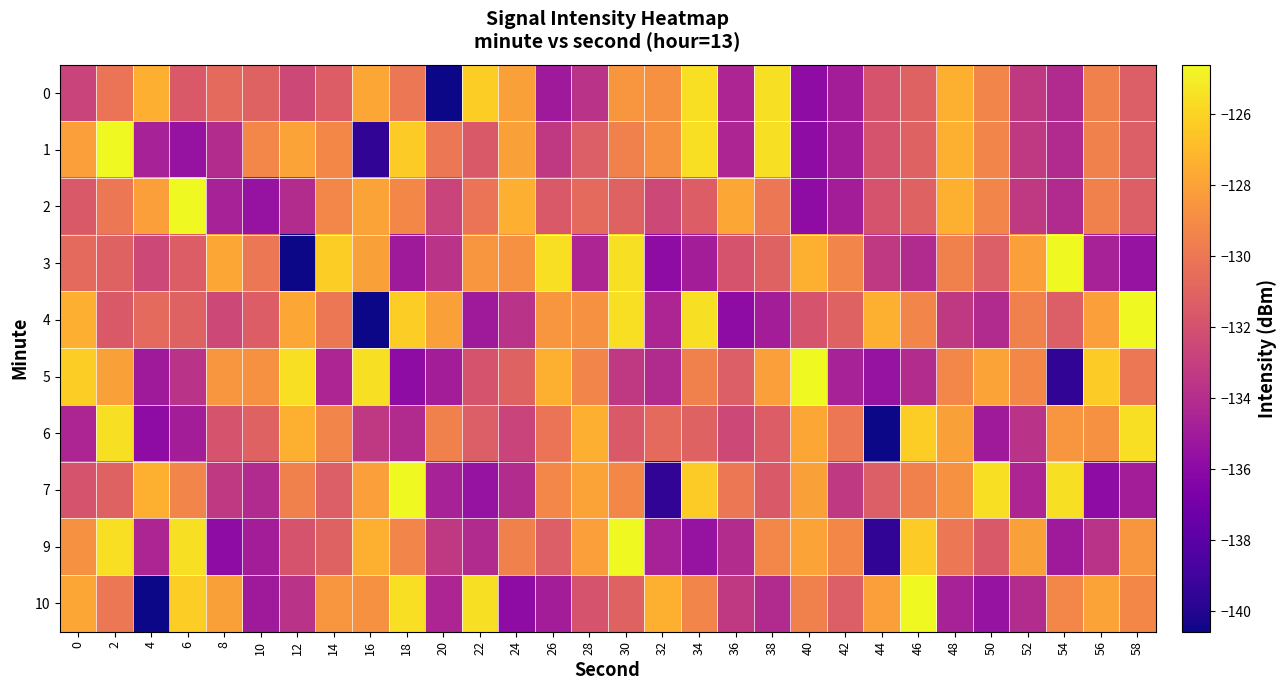

Count the number of data series in this chart.

10